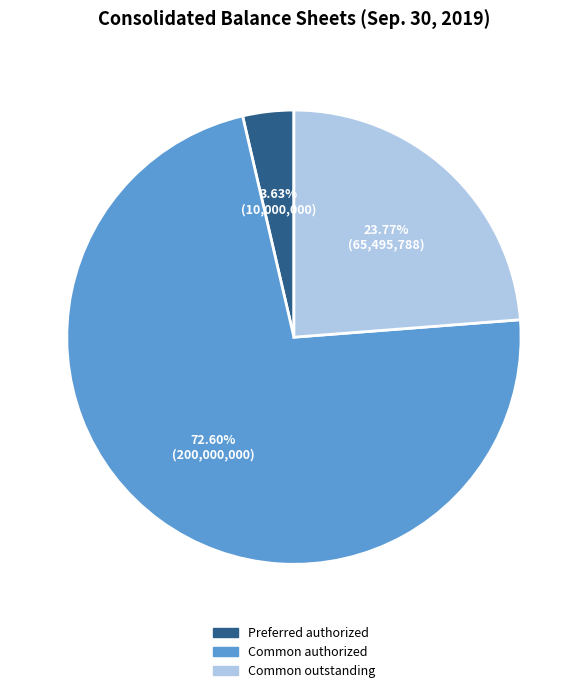

Is there a majority slice in this chart?

Yes